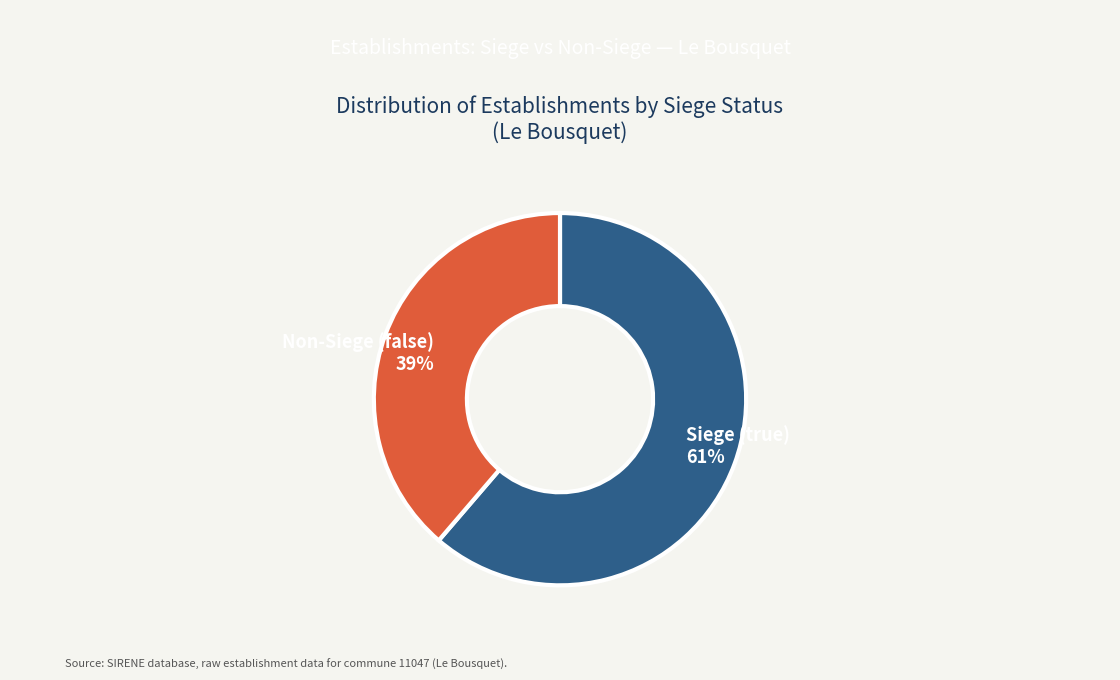

How many slices are in this pie chart?

2